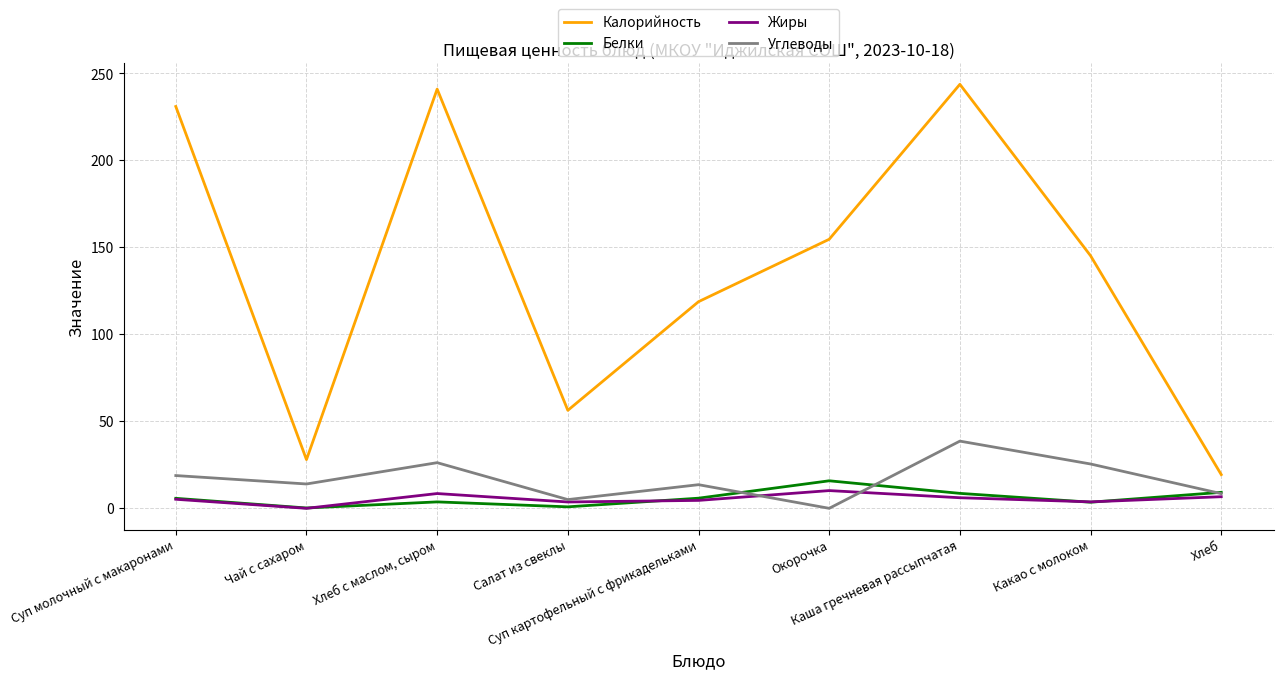

What is the sum of all Жиры values?

48.6